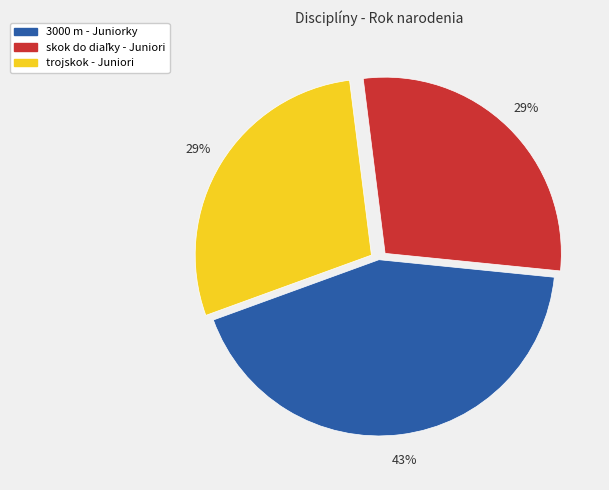

Which category has the biggest portion of the pie?

3000 m - Juniorky